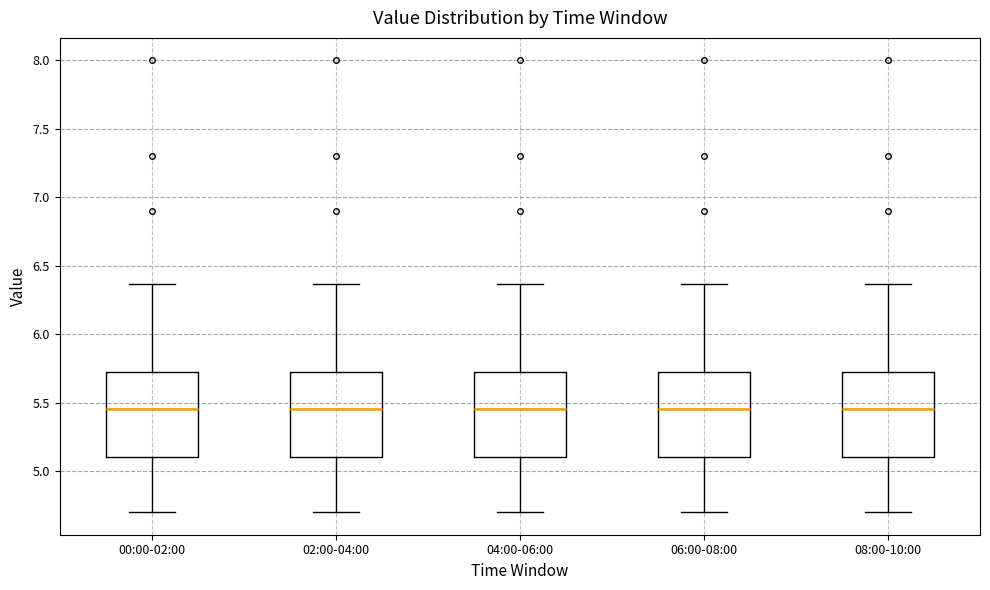

Reading left to right, transcribe this box plot: for each box, give where its median line is, the range the box spans, and where its two whiskers end, as read against the y-axis. The values are not printed on the chart, so give them approximately, as read against the axis.

00:00-02:00: median 5.45, box 5.10 to 5.75, whiskers 4.70 to 6.35
02:00-04:00: median 5.45, box 5.10 to 5.75, whiskers 4.70 to 6.35
04:00-06:00: median 5.45, box 5.10 to 5.75, whiskers 4.70 to 6.35
06:00-08:00: median 5.45, box 5.10 to 5.75, whiskers 4.70 to 6.35
08:00-10:00: median 5.45, box 5.10 to 5.75, whiskers 4.70 to 6.35